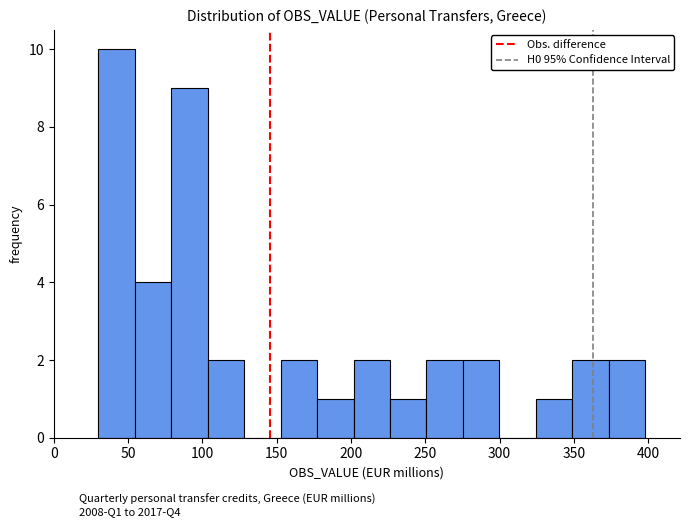

Reading left to right, transcribe this chart: for each bar, give the range it covers on the x-axis and its height. Neither the bar edges nor the heights are printed on the chart, so give them approximately, as read against the axes.

30 to 55: 10
55 to 80: 4
80 to 105: 9
105 to 130: 2
130 to 155: 0
155 to 175: 2
175 to 200: 1
200 to 225: 2
225 to 250: 1
250 to 275: 2
275 to 300: 2
300 to 325: 0
325 to 350: 1
350 to 375: 2
375 to 400: 2